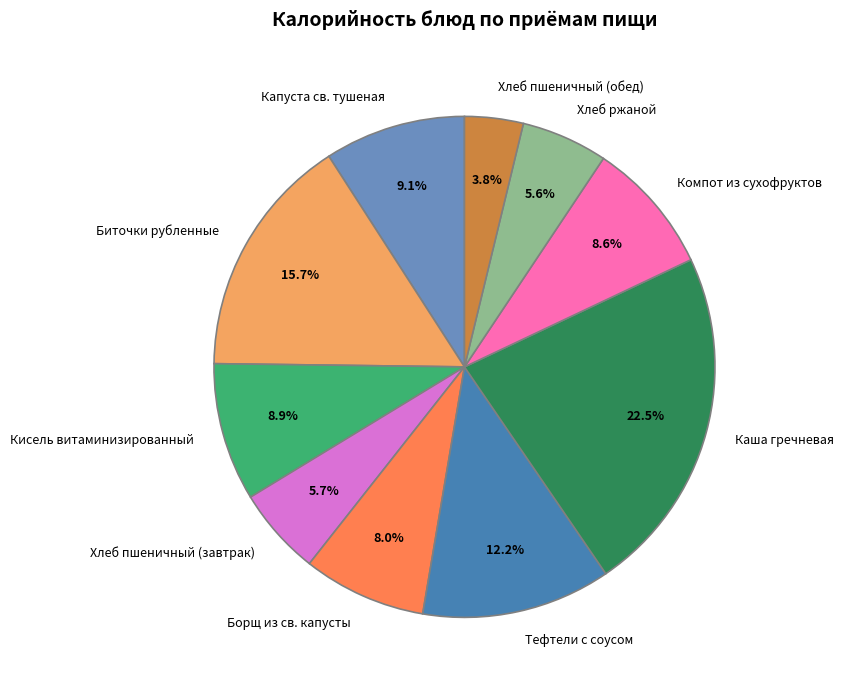

Which has a higher value, Кисель витаминизированный or Каша гречневая?

Каша гречневая